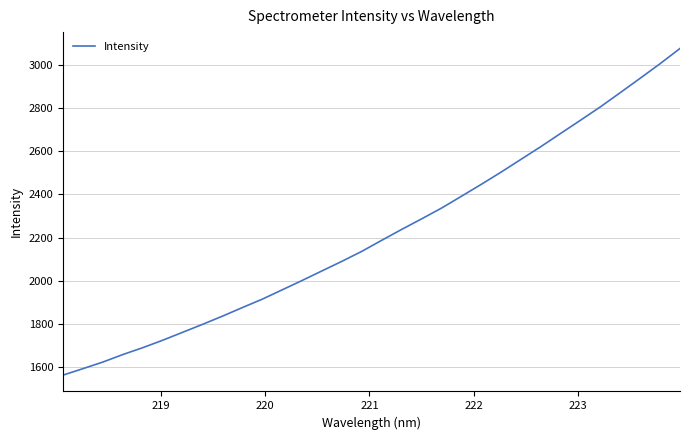

What is the minimum value shown in the chart?

1562.5